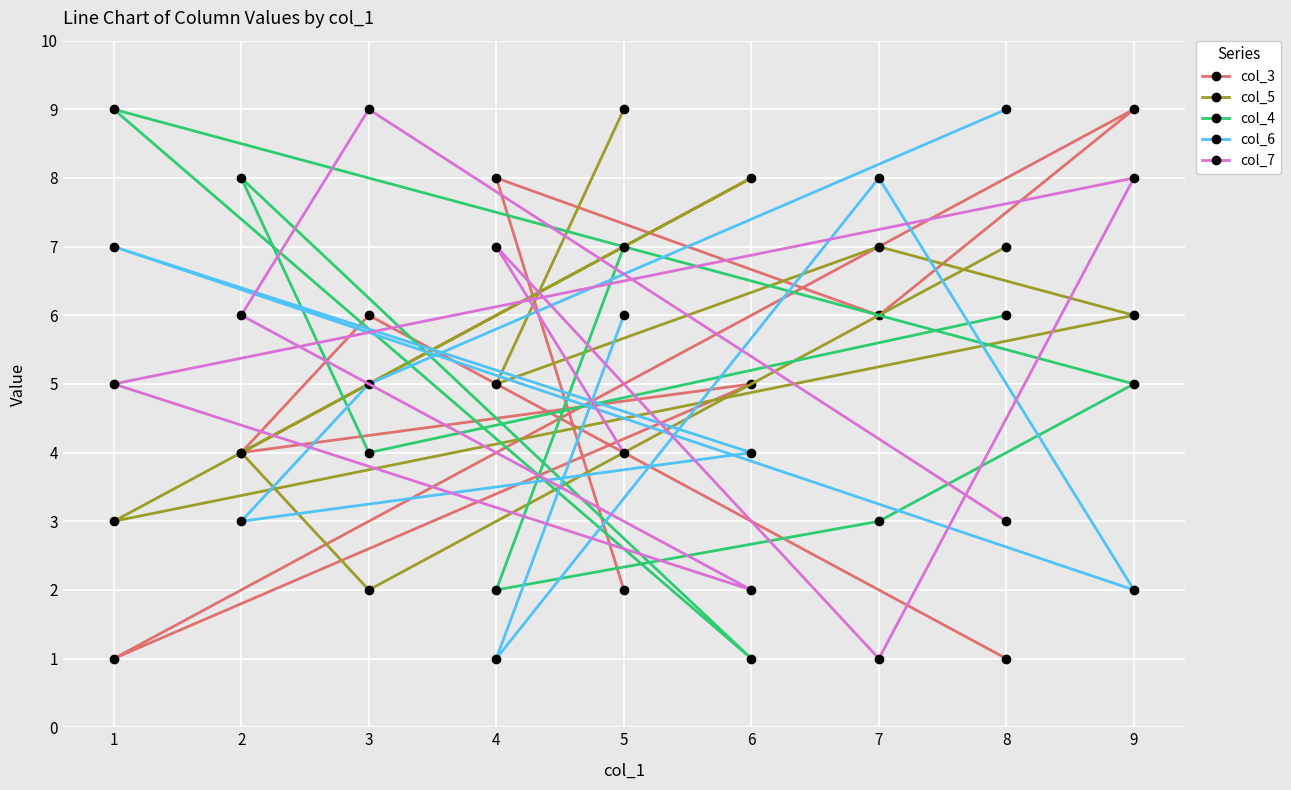

What is the sum of the col_5 values at 1 and 8?

10